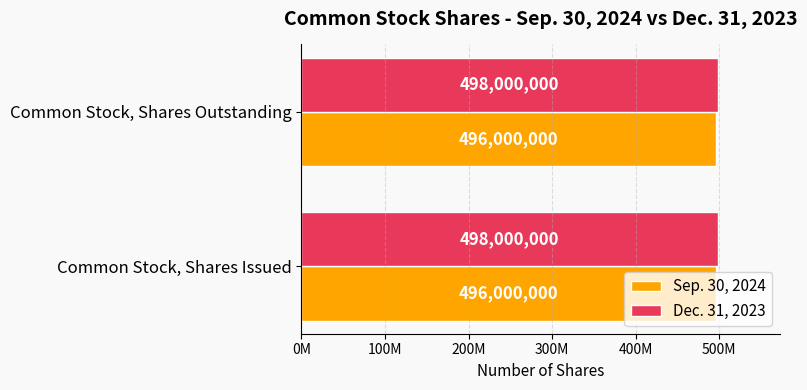

Reading left to right, extract all data points from this chart.

Sep. 30, 2024: 496000000	496000000
Dec. 31, 2023: 498000000	498000000